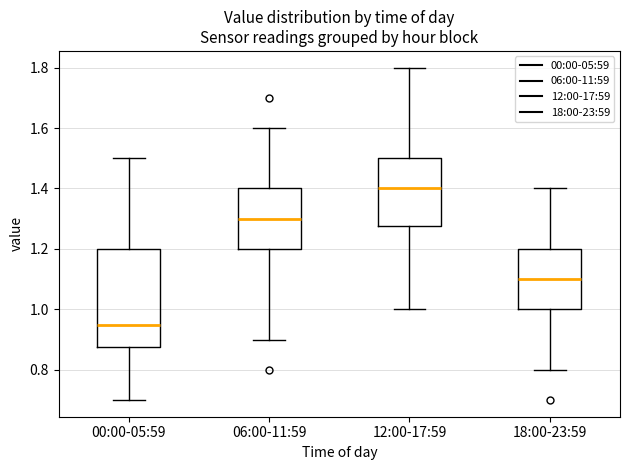

Reading left to right, read every box against the y-axis: the position of its median line, the range the box covers, and the ends of its whiskers. The values are not printed on the chart, so give them approximately, as read against the axis.

00:00-05:59: median 0.96, box 0.88 to 1.20, whiskers 0.70 to 1.50
06:00-11:59: median 1.30, box 1.20 to 1.40, whiskers 0.90 to 1.60
12:00-17:59: median 1.40, box 1.28 to 1.50, whiskers 1.00 to 1.80
18:00-23:59: median 1.10, box 1.00 to 1.20, whiskers 0.80 to 1.40